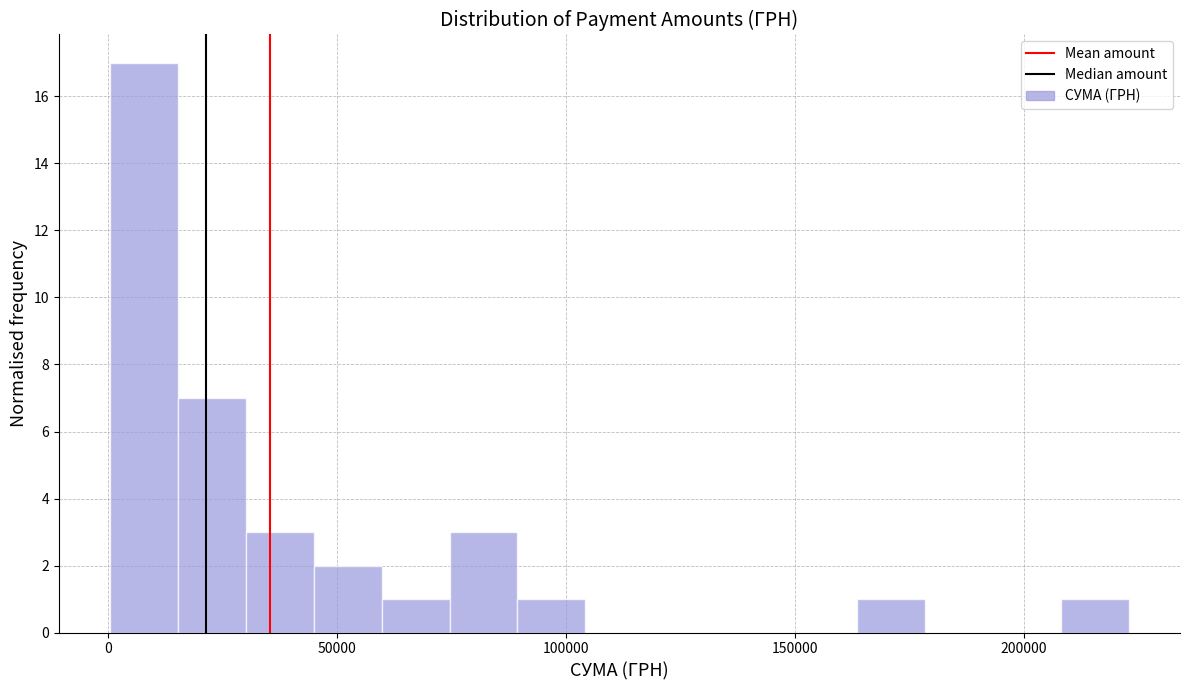

Read against the x-axis, roughly where is the centre of the tallest bar?

10000